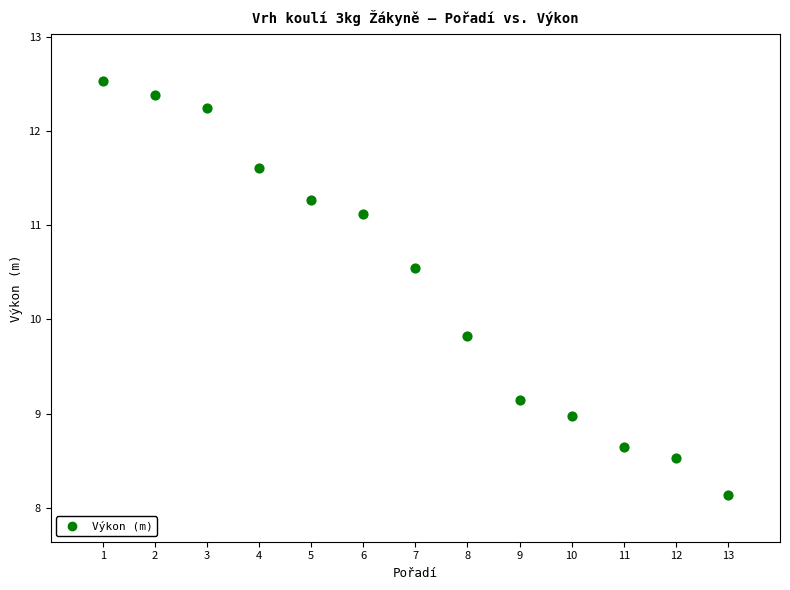

What Y value in the scatter plot is closest to 10?

9.8